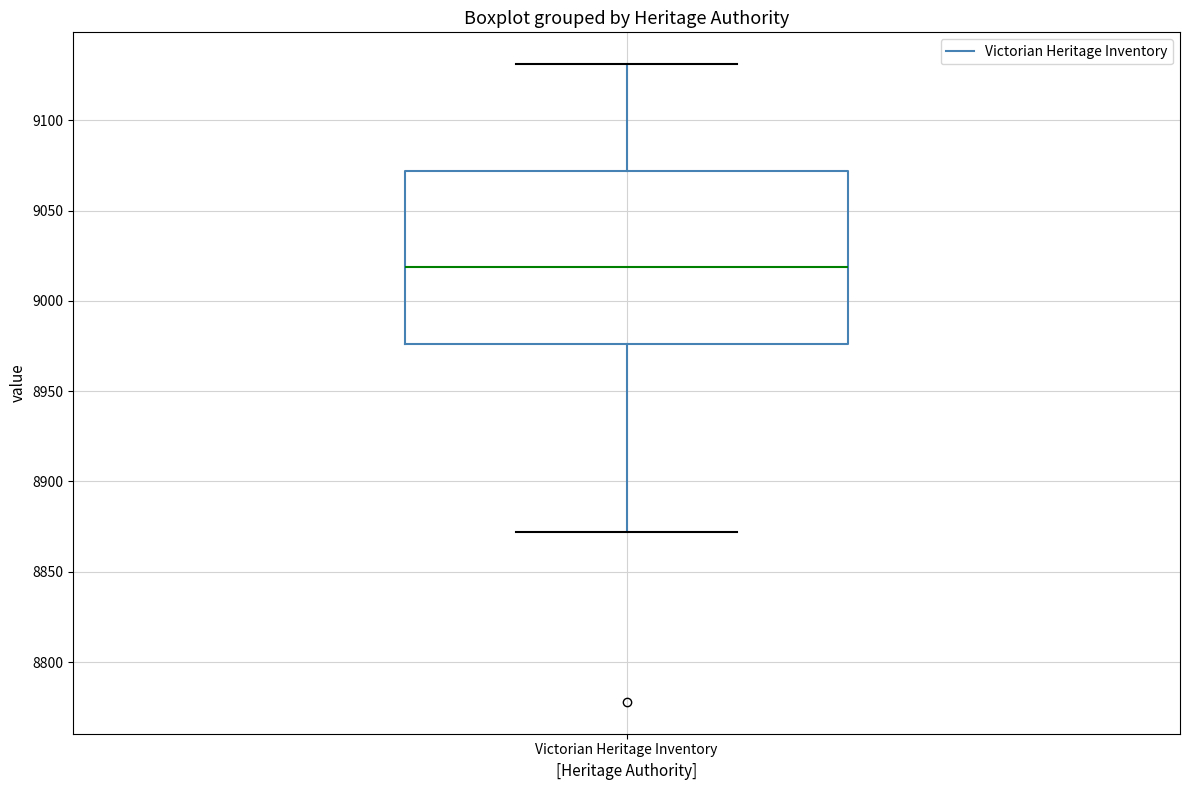

Transcribe this box plot: give where the median line is, the range the box spans, and where the two whiskers end, as read against the y-axis. The values are not printed on the chart, so give them approximately, as read against the axis.

median 9020, box 8975 to 9070, whiskers 8870 to 9130